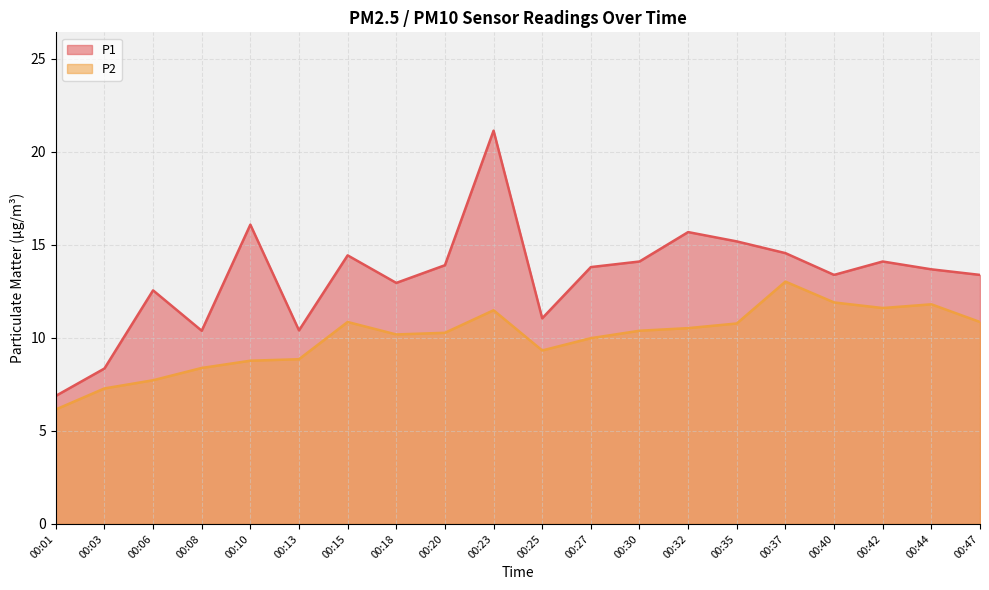

How many lines are shown in the chart?

2